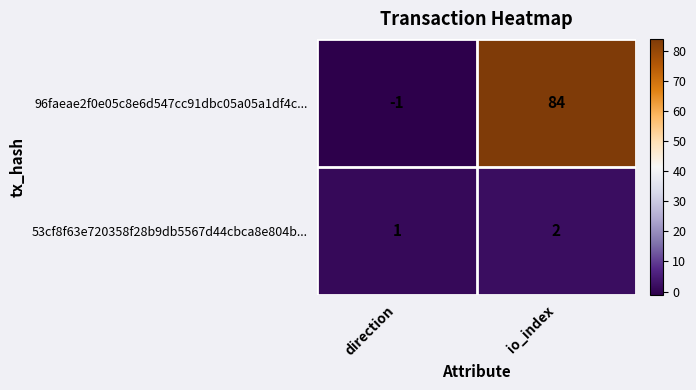

List the series in order of their peak value, highest first.

96faeae2f0e05c8e6d547cc91dbc05a05a1df4c..., 53cf8f63e720358f28b9db5567d44cbca8e804b...